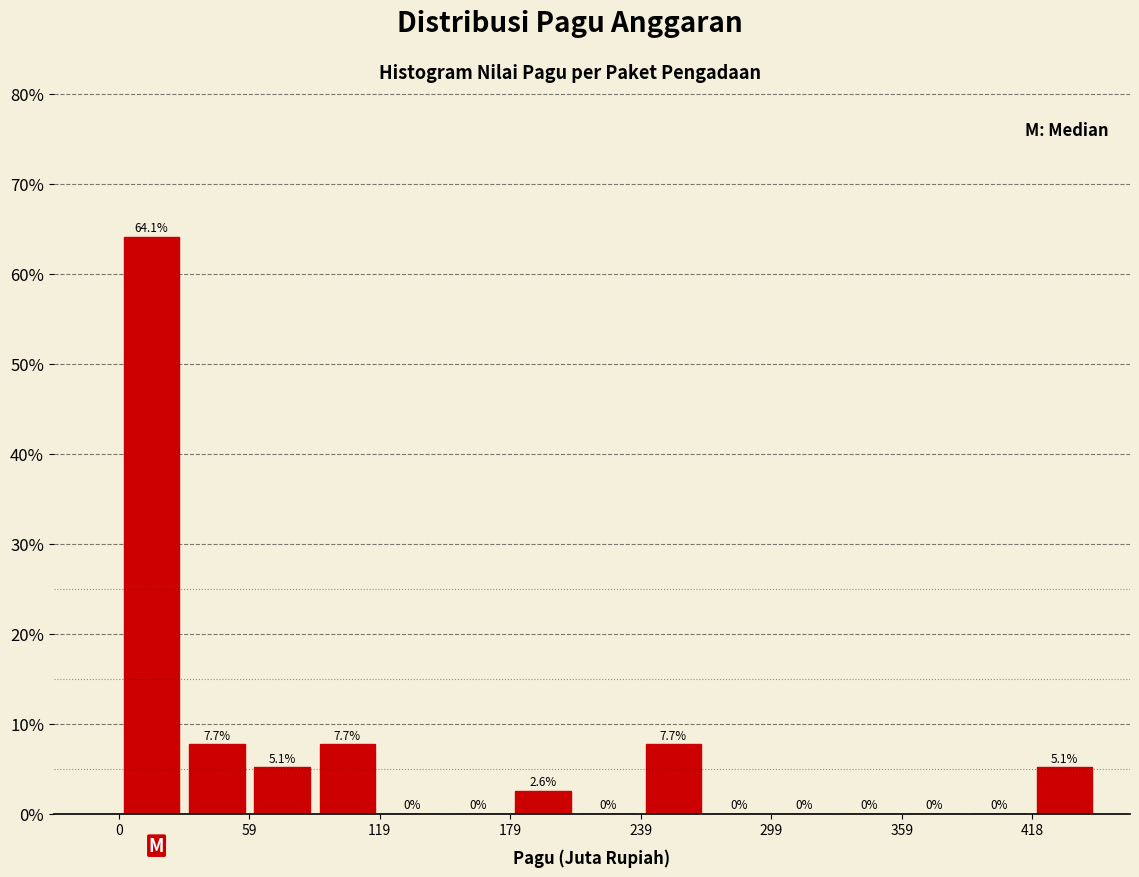

Around what value on the x-axis is the tallest bar? Give the approximate position of its centre, as read against the axis.

10